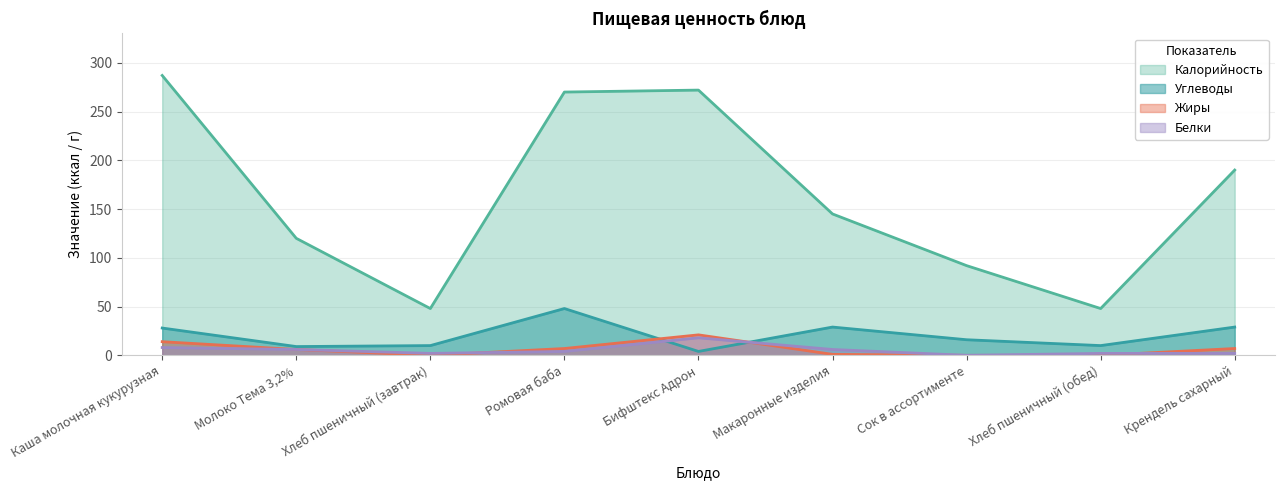

How many lines are shown in the chart?

4